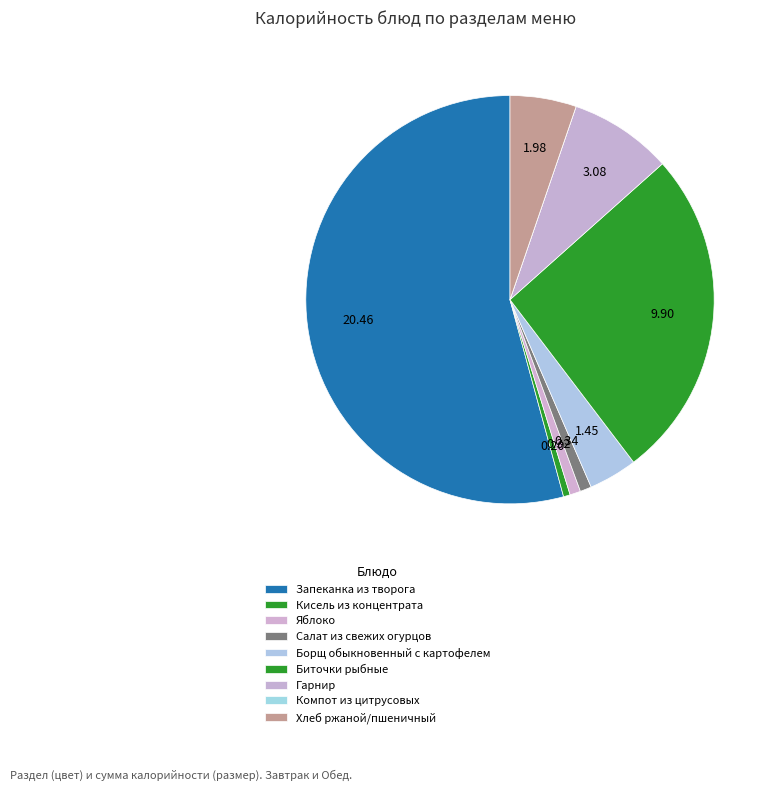

How much of the chart is everything except Салат из свежих огурцов?

99.1%